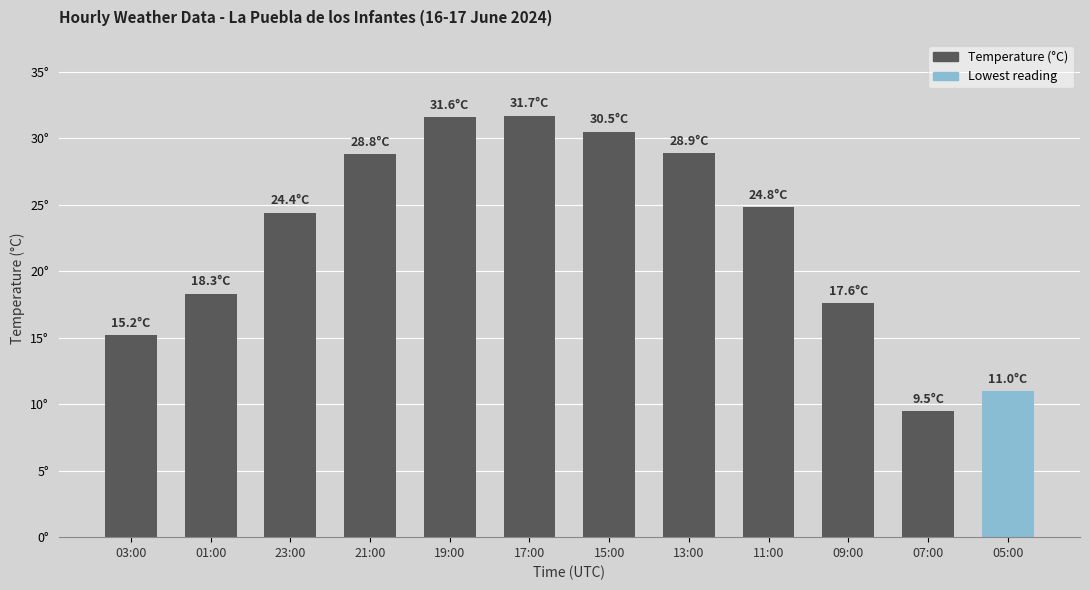

Reading right to left, transcribe all the data shown in this chart.

11.0	9.5	17.6	24.8	28.9	30.5	31.7	31.6	28.8	24.4	18.3	15.2